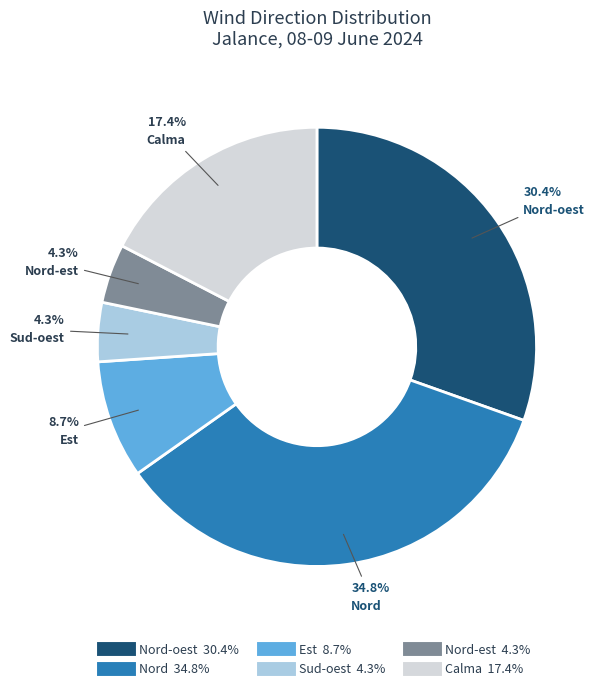

Is there a majority slice in this chart?

No